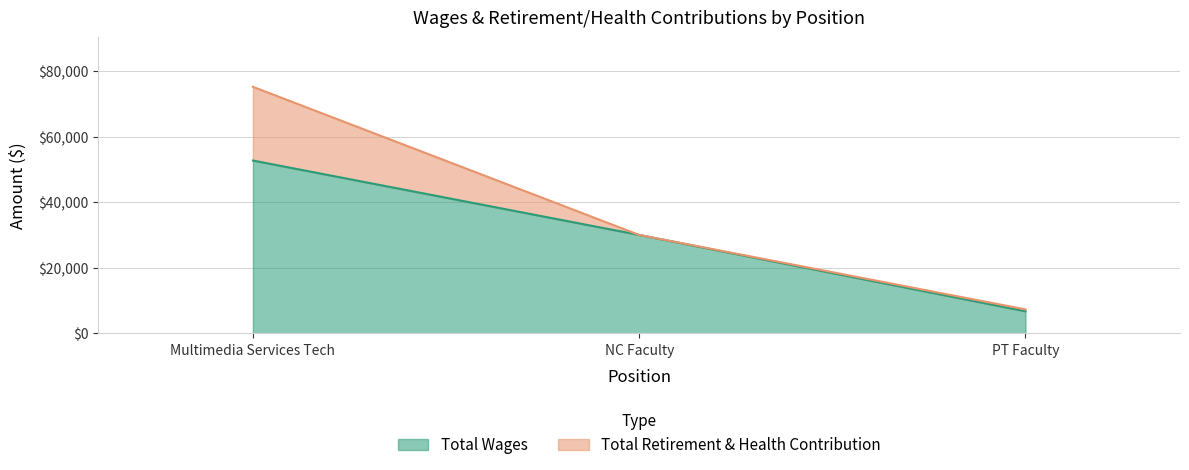

Is it true that the value at NC Faculty is 41313?

False